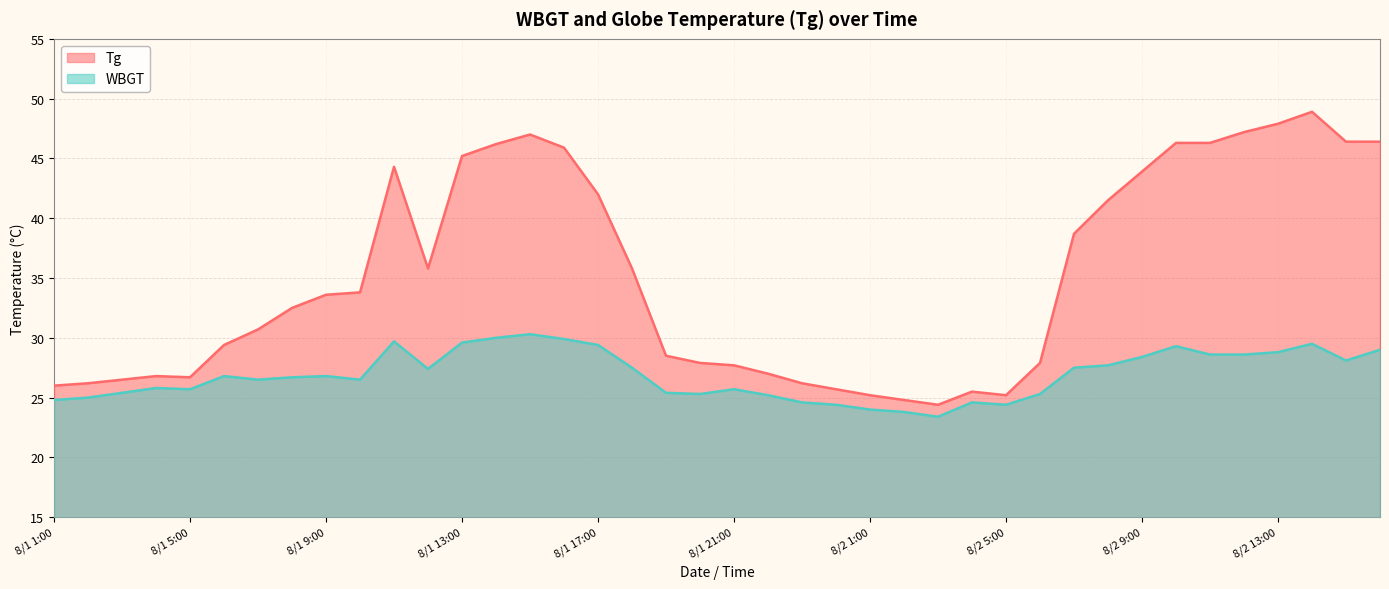

What is the value of the Tg point at the 39th from the left?

46.4